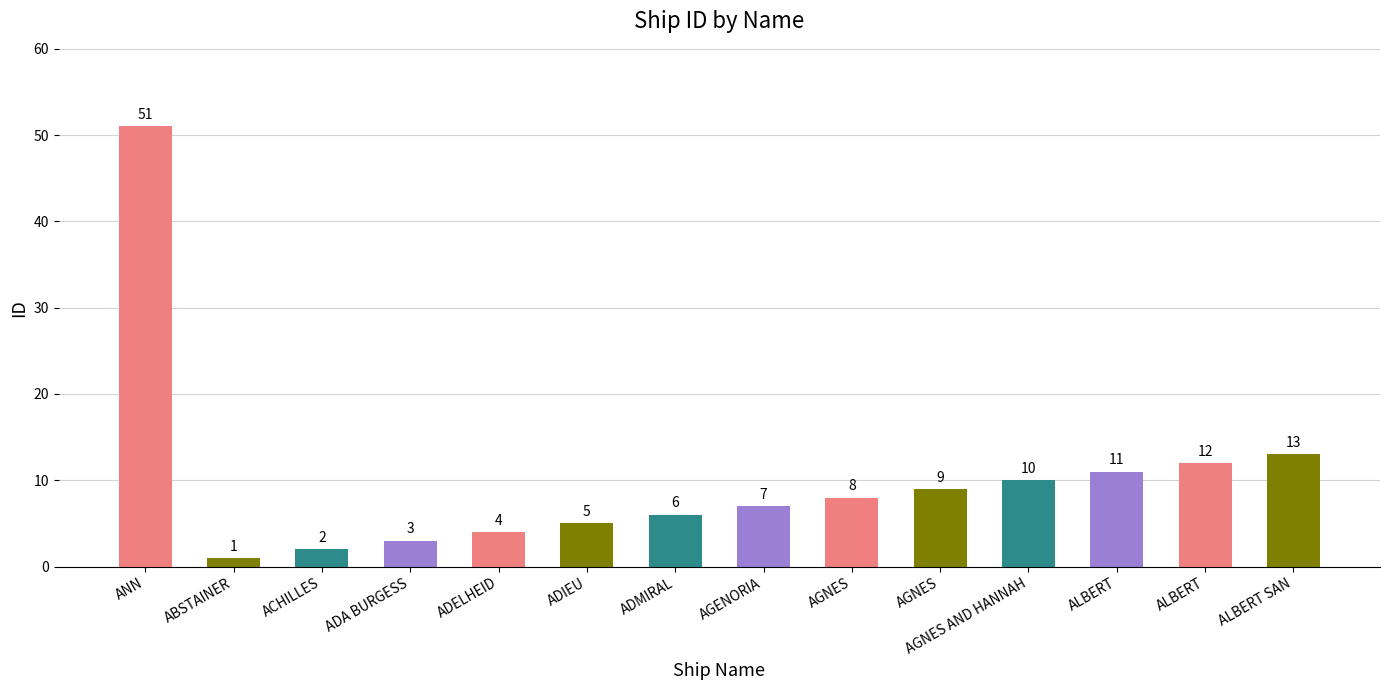

Rank the categories by value from lowest to highest.

ABSTAINER, ACHILLES, ADA BURGESS, ADELHEID, ADIEU, ADMIRAL, AGENORIA, AGNES, AGNES, AGNES AND HANNAH, ALBERT, ALBERT, ALBERT SAN, ANN